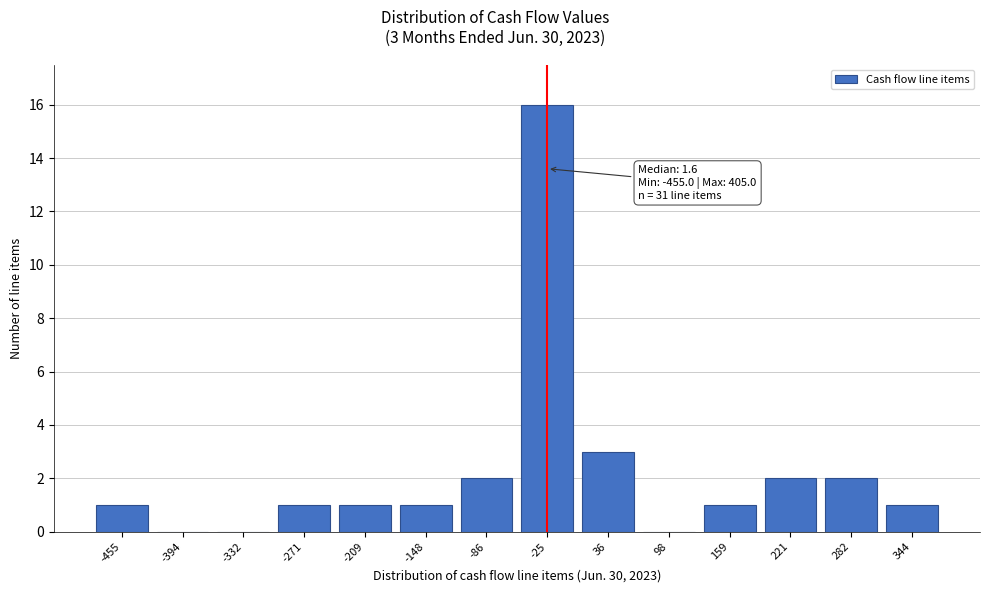

Reading left to right, transcribe all the data shown in this chart.

-455=1	-394=0	-332=0	-271=1	-209=1	-148=1	-86=2	-25=16	36=3	98=0	159=1	221=2	282=2	344=1